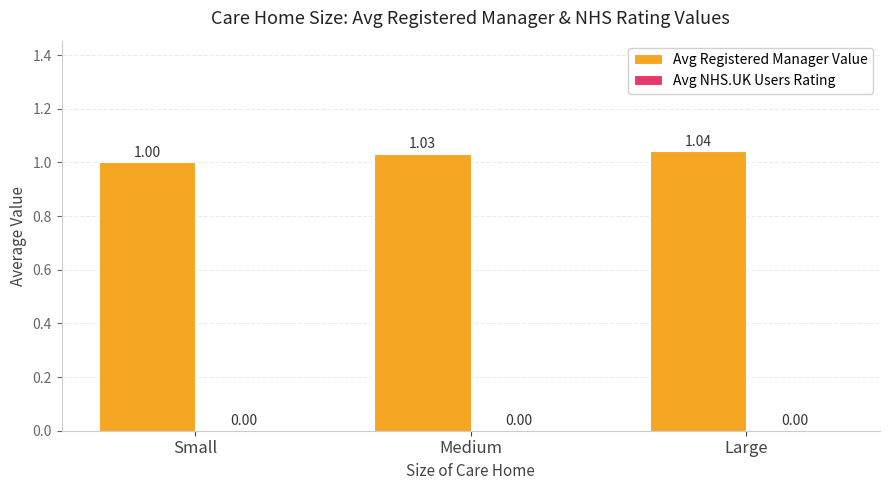

List the labels in order of value, largest first.

Large, Medium, Small